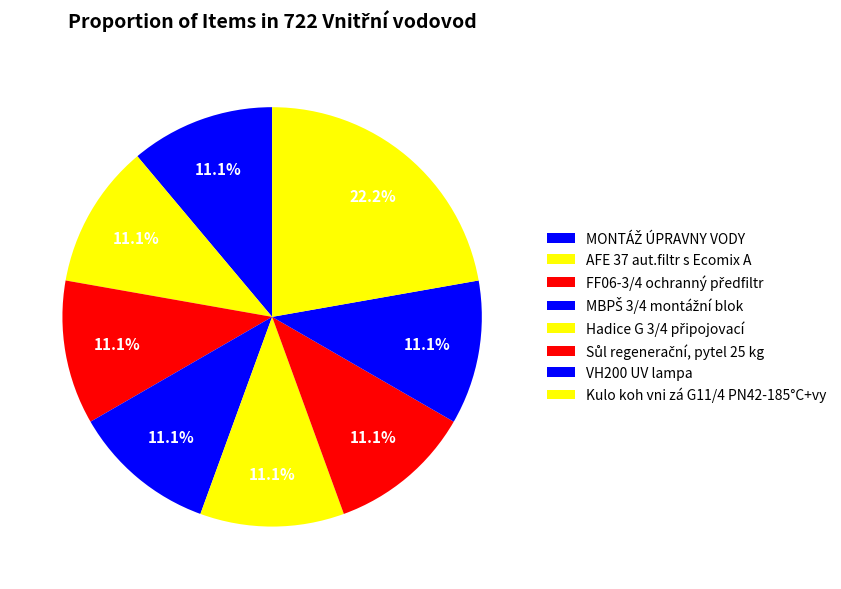

True or false: Kulo koh vni zá G11/4 PN42-185°C+vy accounts for 9% of the total.

False